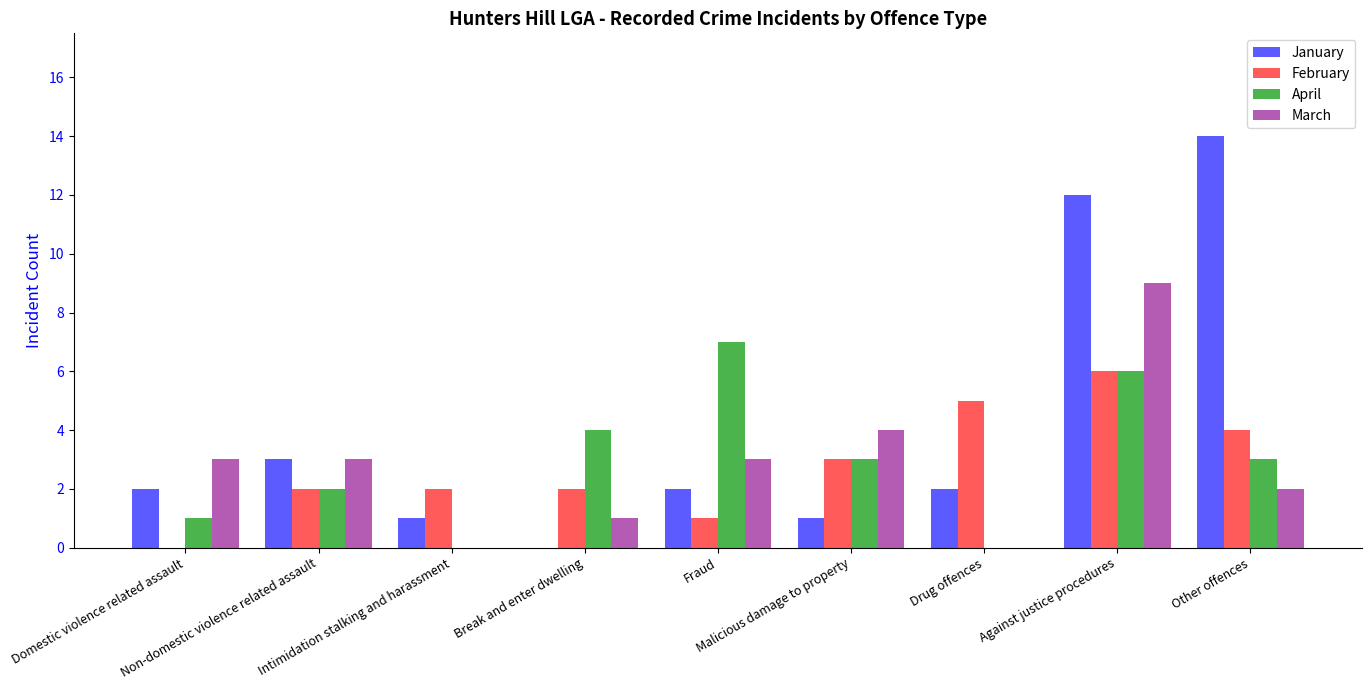

What are all the series names shown in the legend?

January, February, April, March